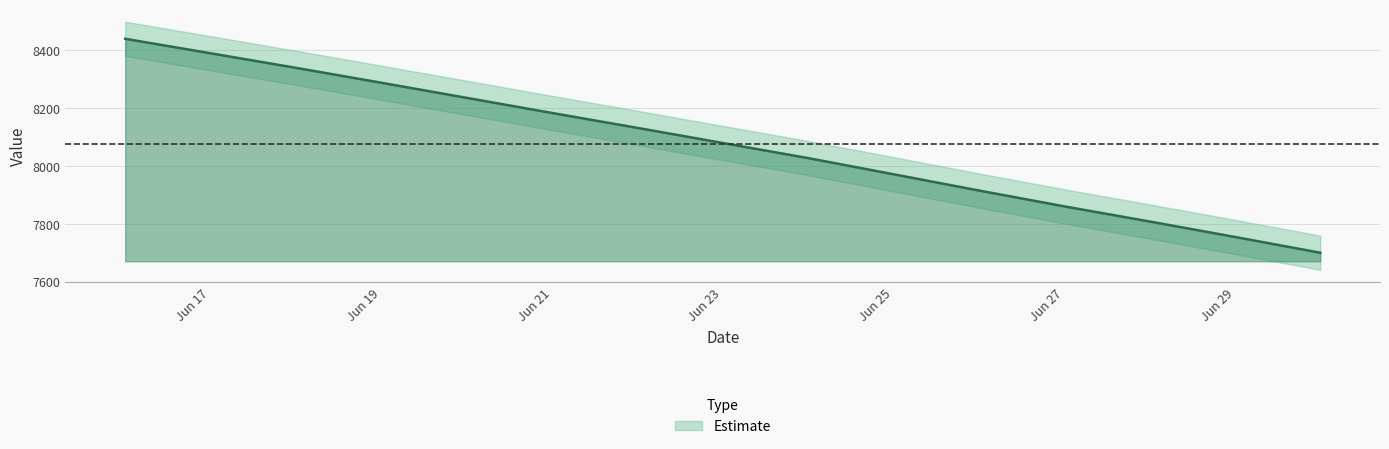

True or false: the data has more than 0 interior local peaks.

False